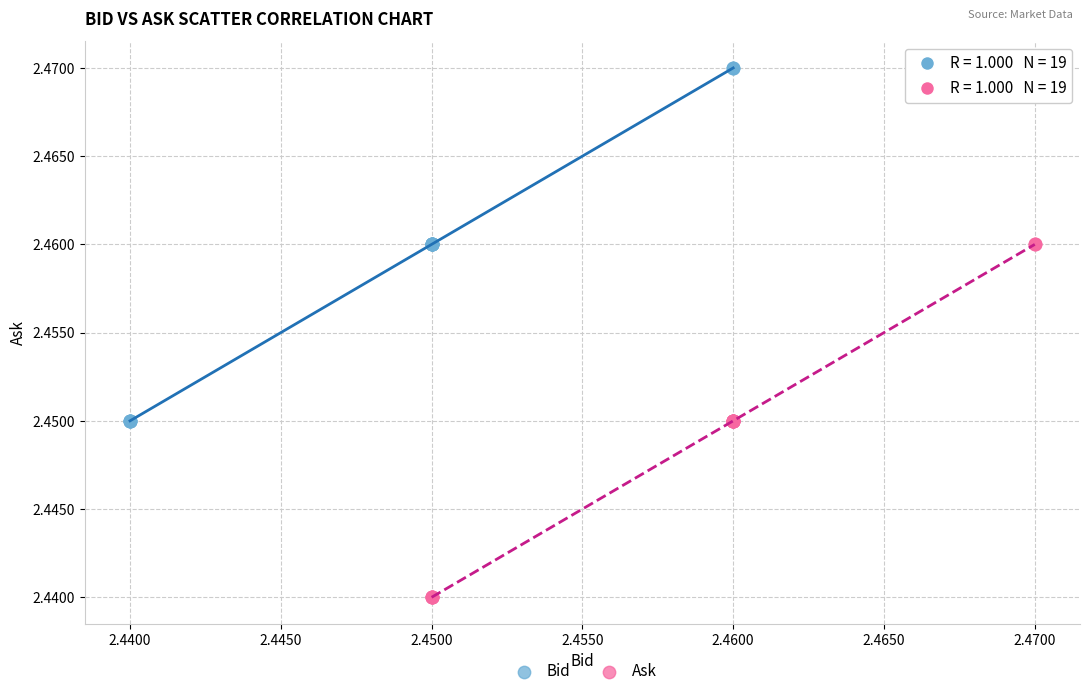

What are all the series names shown in the legend?

Bid, Ask